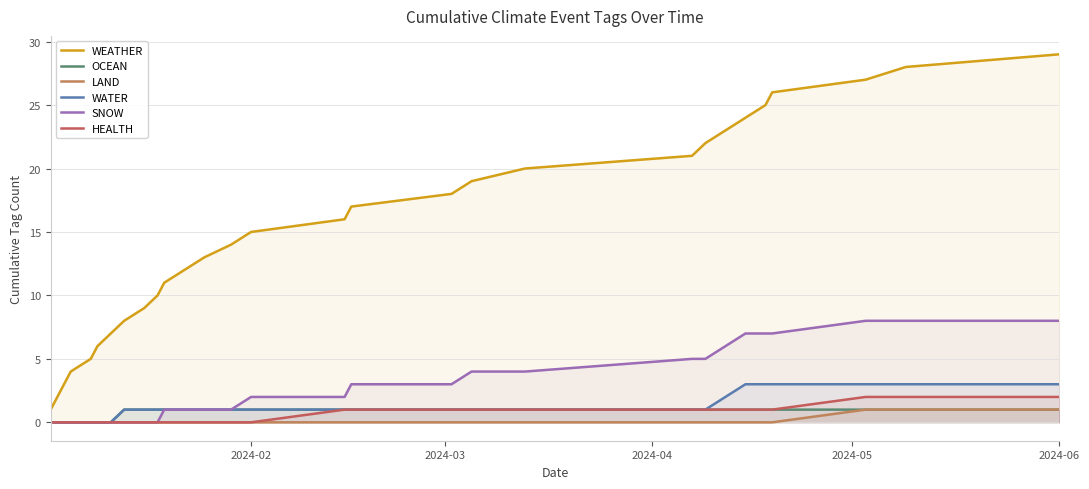

Does the chart have visible grid lines?

Yes